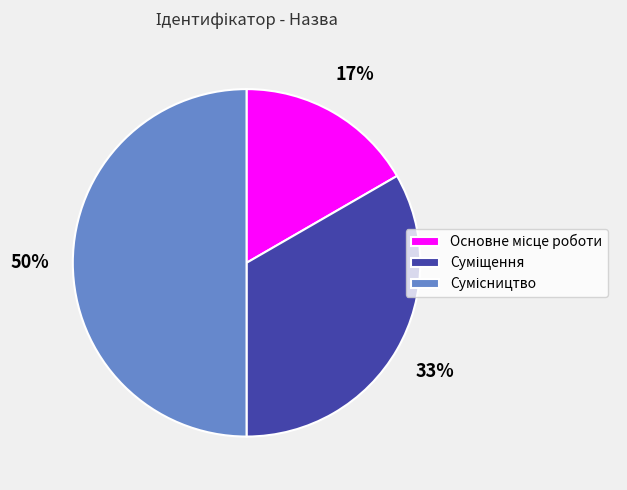

To the nearest percent, what is the average slice percentage?

33%